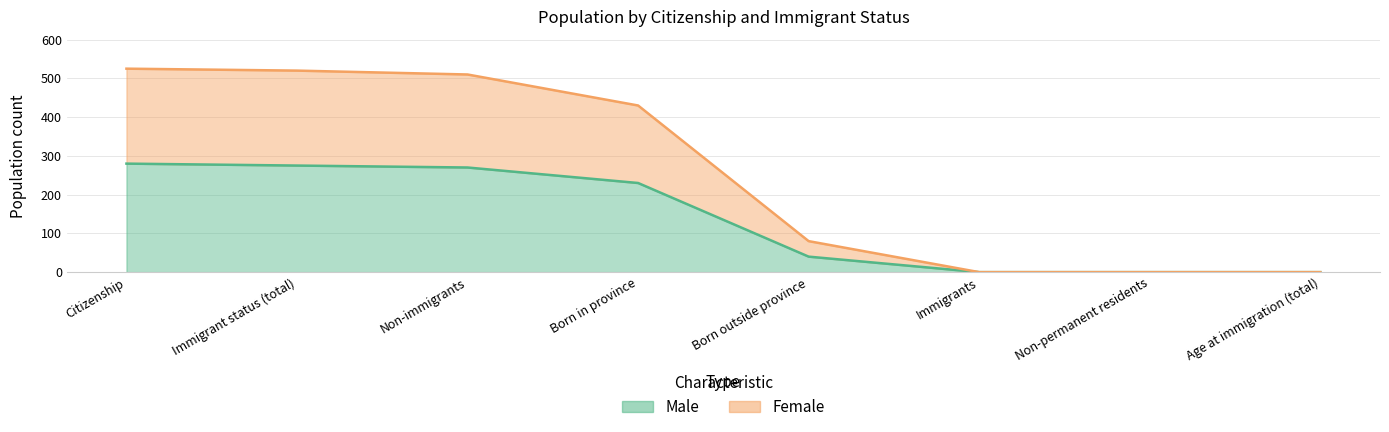

Where is Male nearest to the value 140?

Born in province